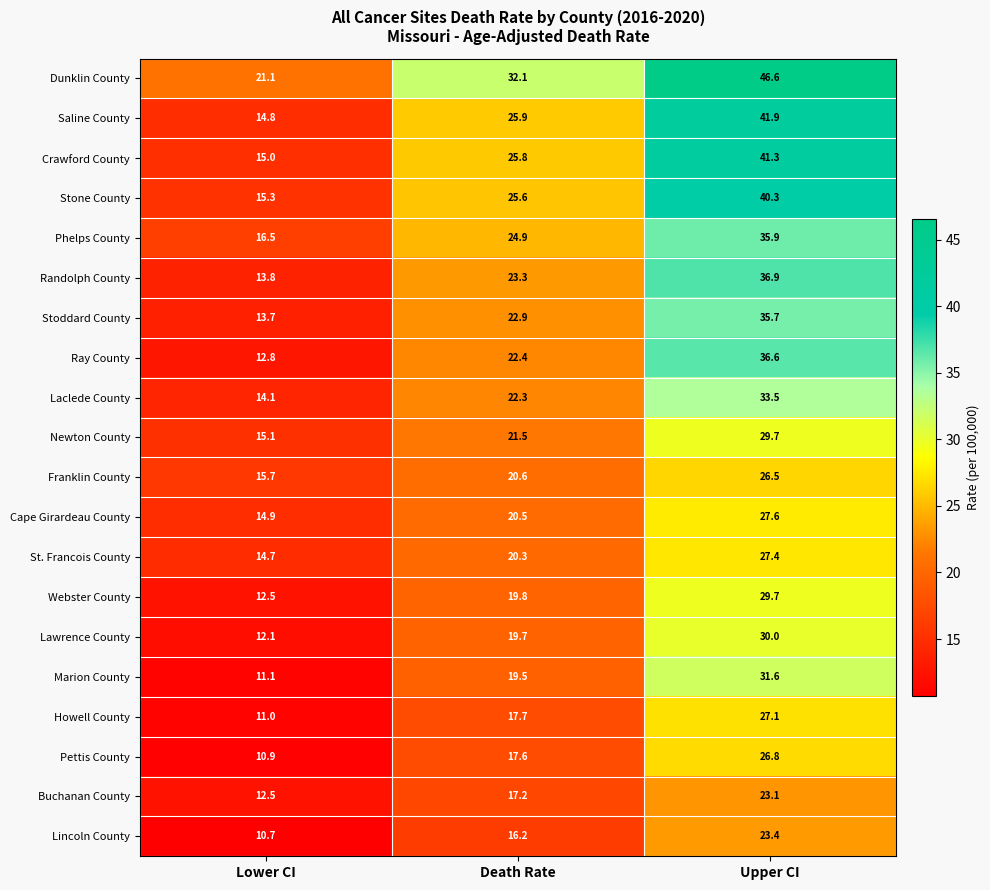

What is the maximum value shown in the chart?

46.6